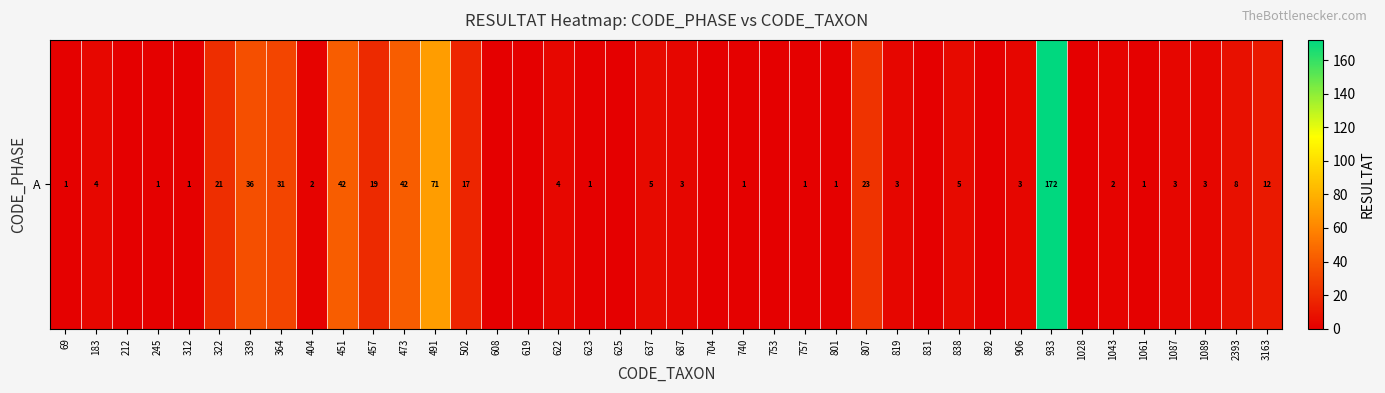

How many series are shown in this chart?

1